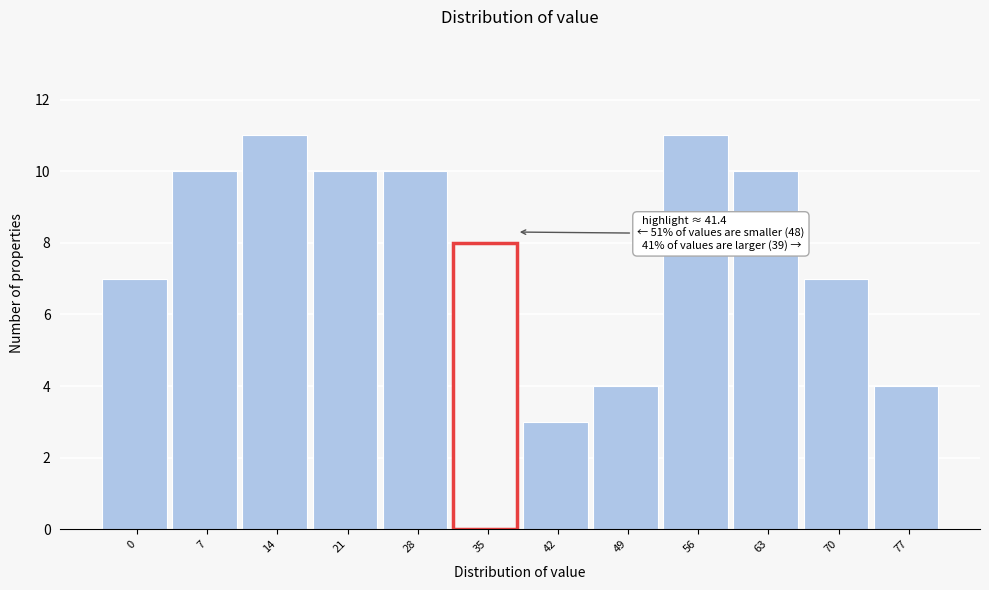

Reading left to right, what are all the values shown in this chart?

0=7	7=10	14=11	21=10	28=10	35=8	42=3	49=4	56=11	63=10	70=7	77=4